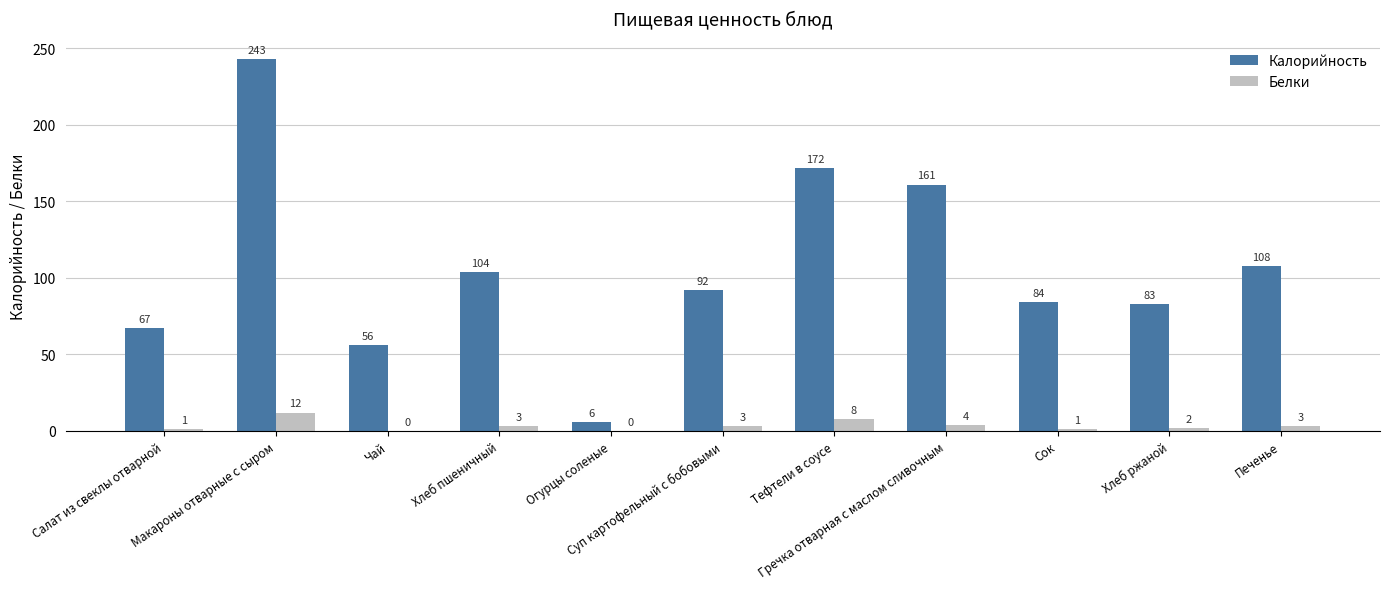

What is the sum of all Калорийность values?

1176